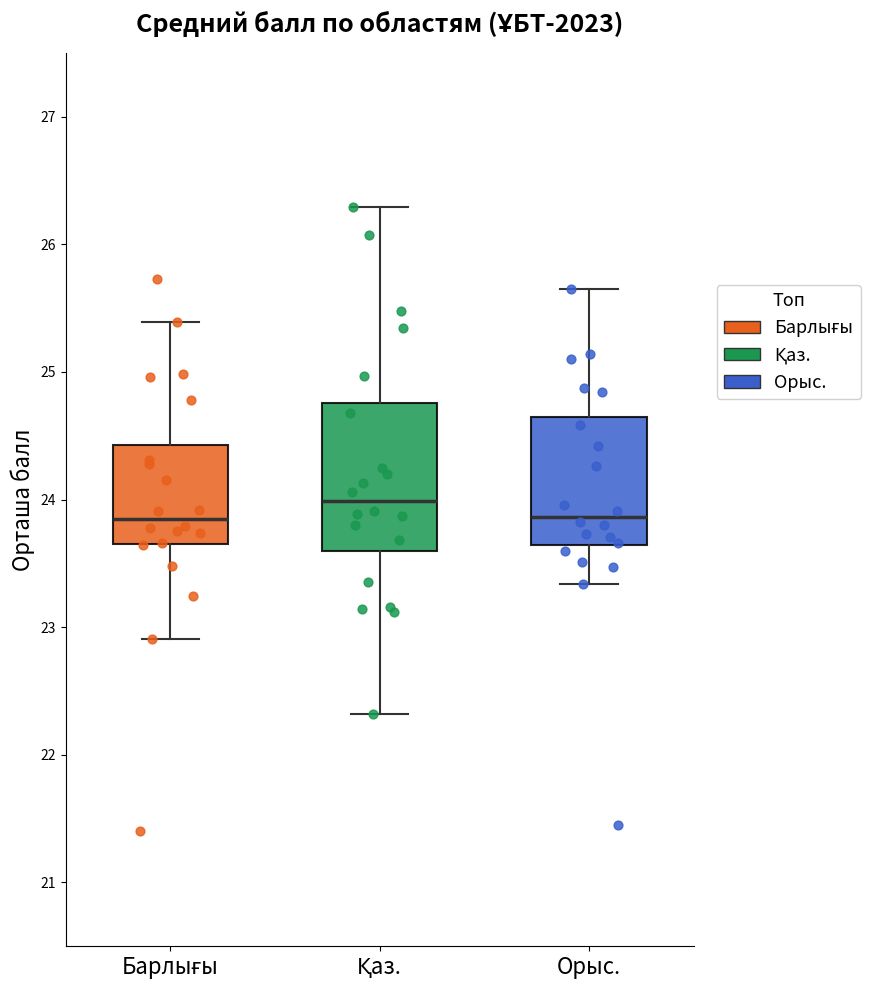

Comparing the boxes themselves (not the whiskers), which one is the tallest?

Қаз.